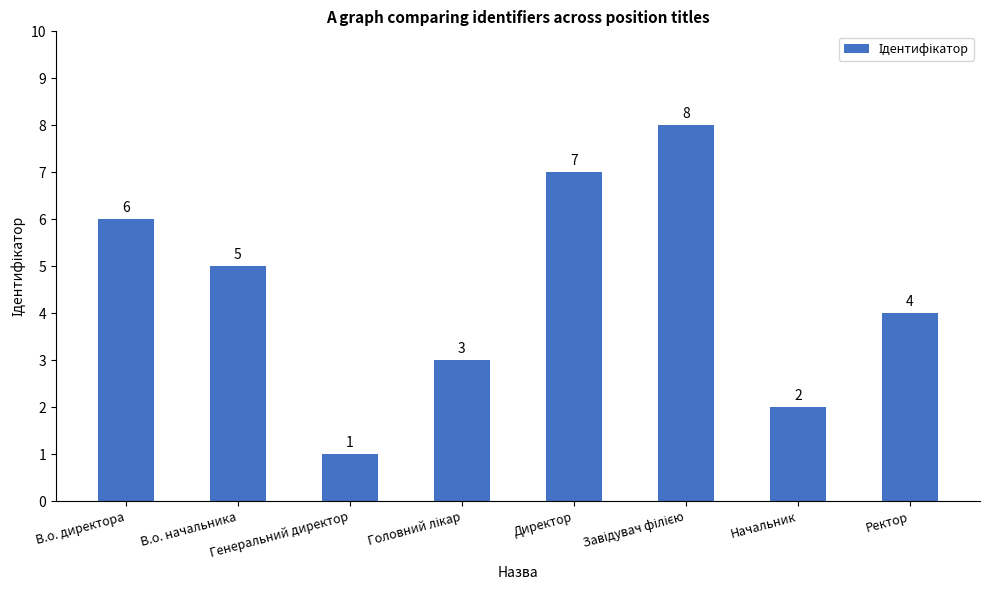

Approximately how many times larger is the value at В.о. начальника compared to Генеральний директор?

5.0